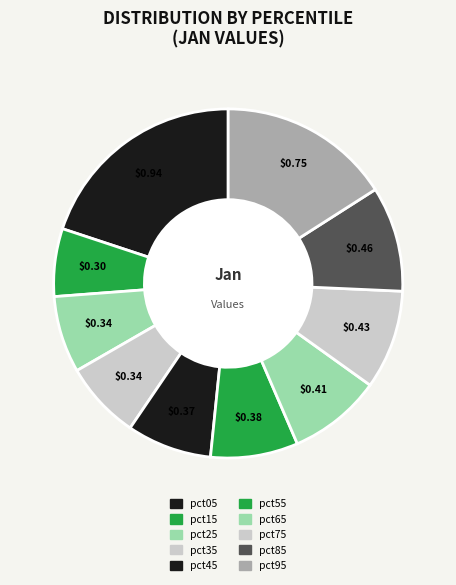

Is there a majority slice in this chart?

No